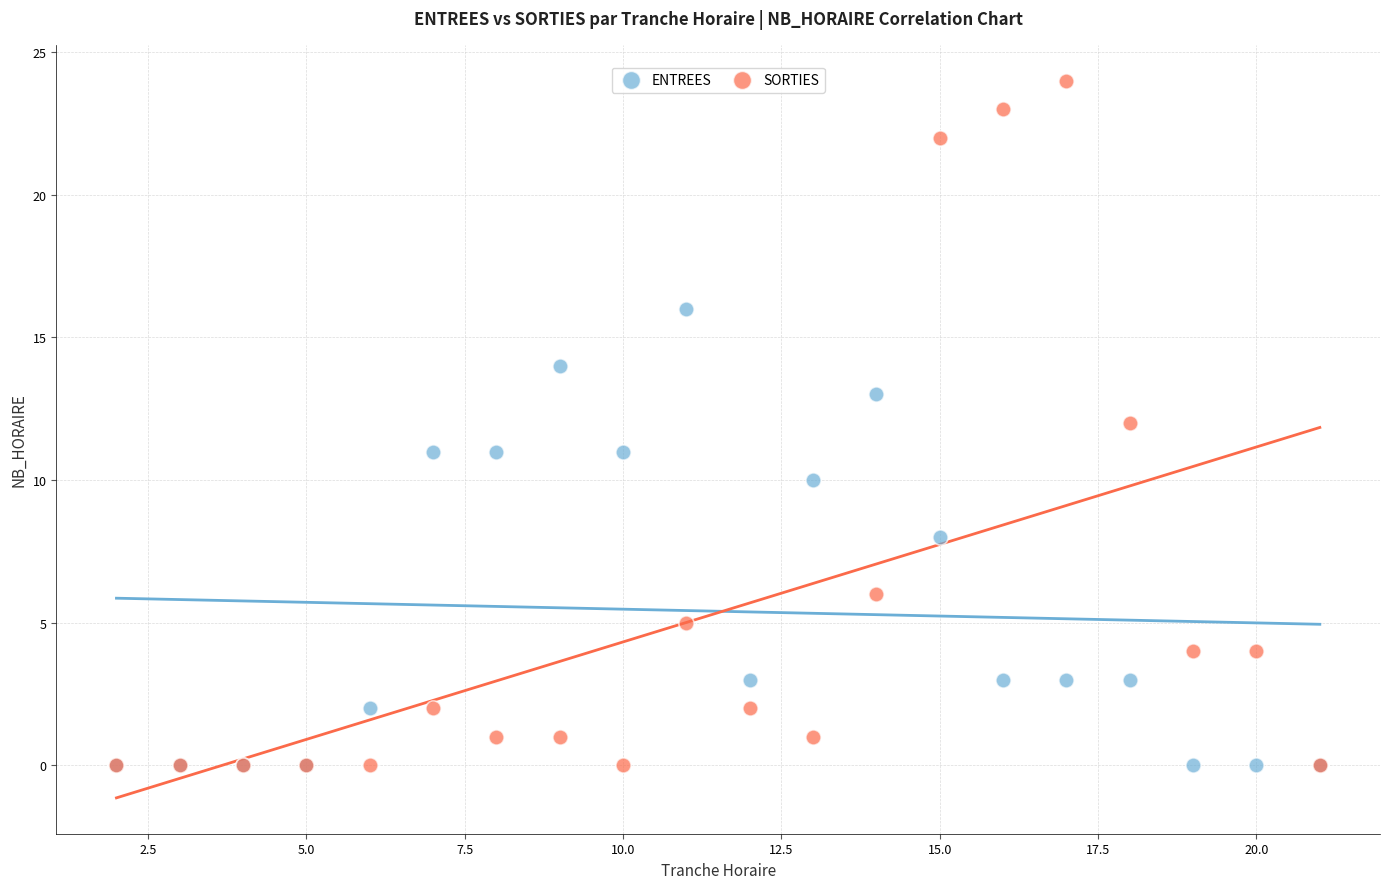

What are all the series names shown in the legend?

ENTREES, SORTIES